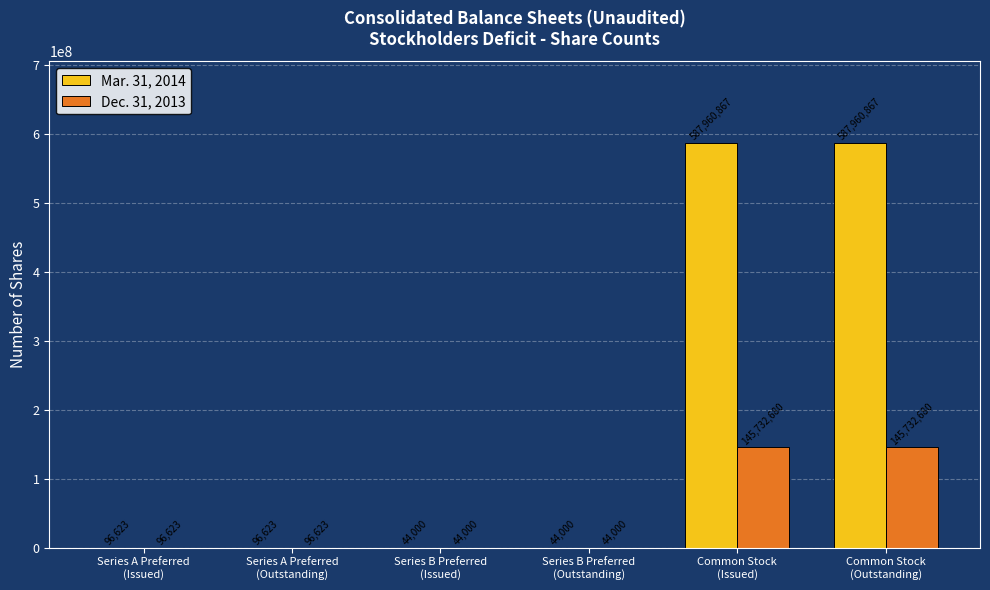

Count the number of data series in this chart.

2